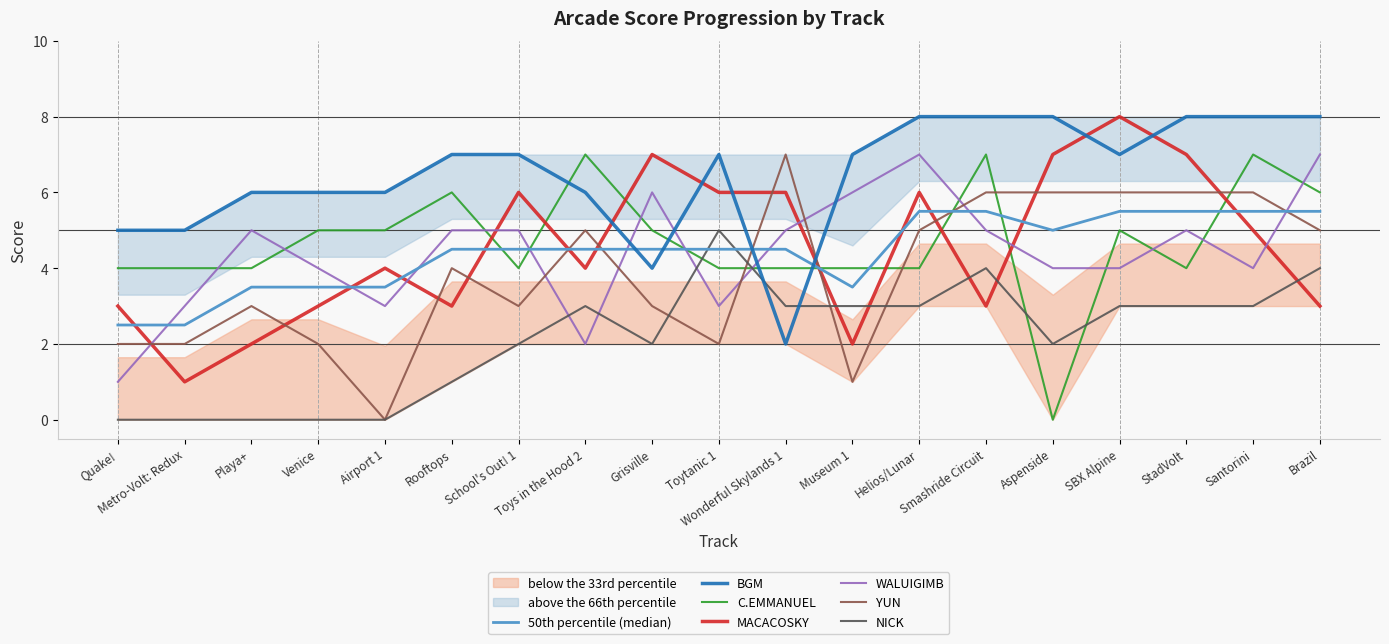

How many lines are shown in the chart?

6